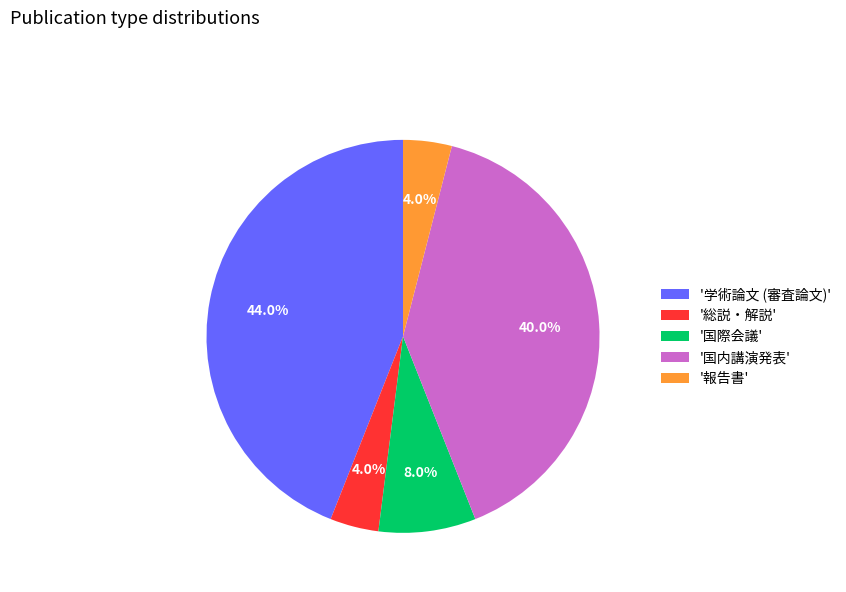

How many slices are in this pie chart?

5